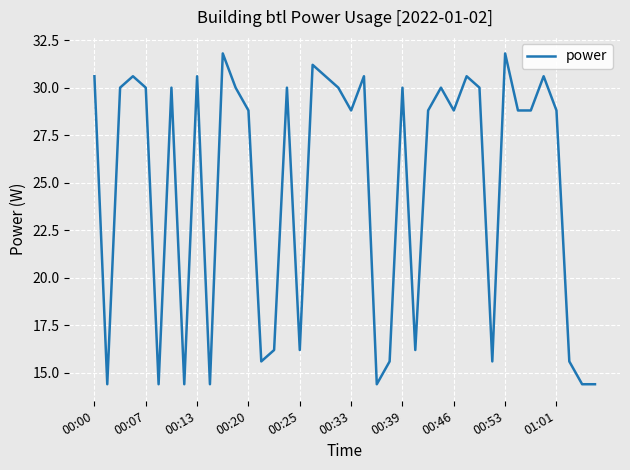

What is the difference between the maximum and minimum values?

17.4